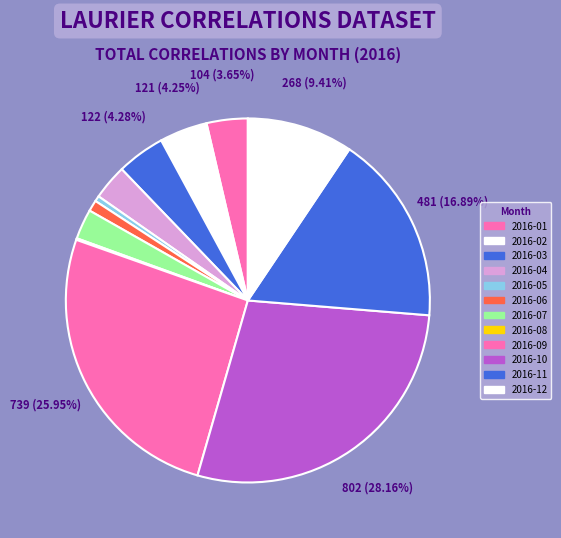

To the nearest percent, what is the combined percentage of 2016-04 and 2016-09?

29%